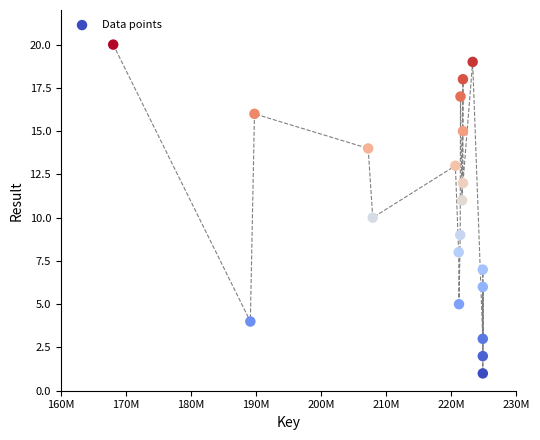

What is the range of X values (max minus min)?

56816985